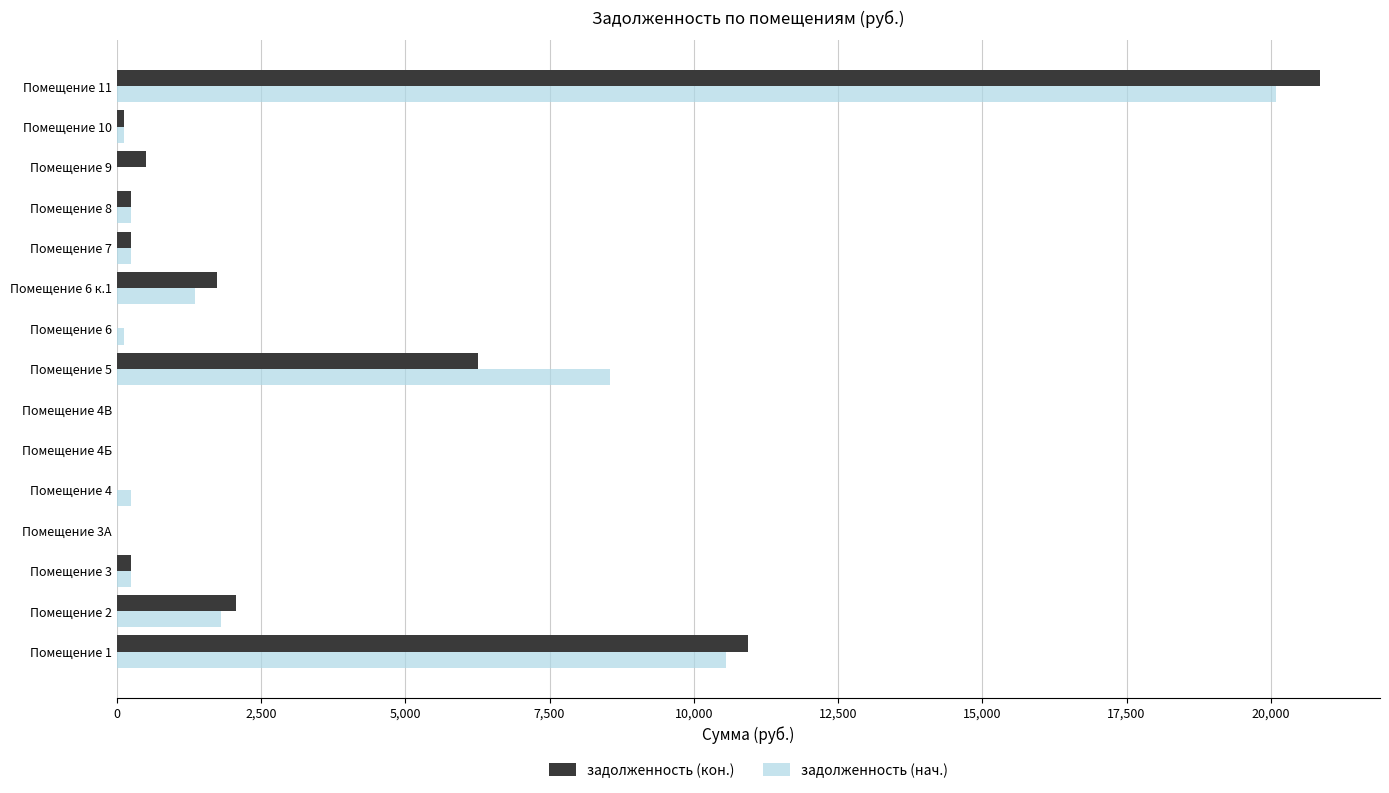

Is the value of задолженность (нач.) at Помещение 5 greater than the value of задолженность (кон.) at Помещение 6?

Yes